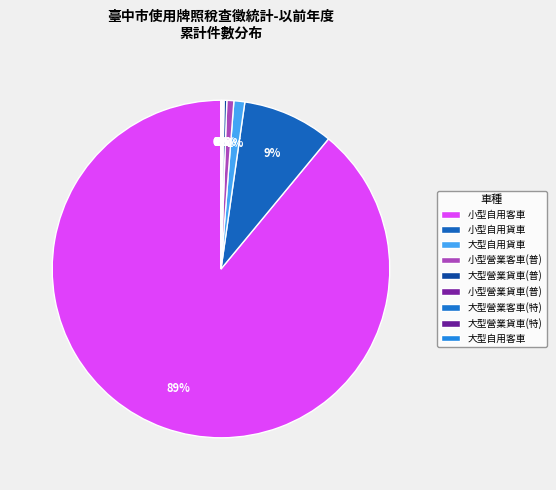

What is the ratio of the value at 小型自用客車 to the value at 大型營業貨車(普)?

340.6